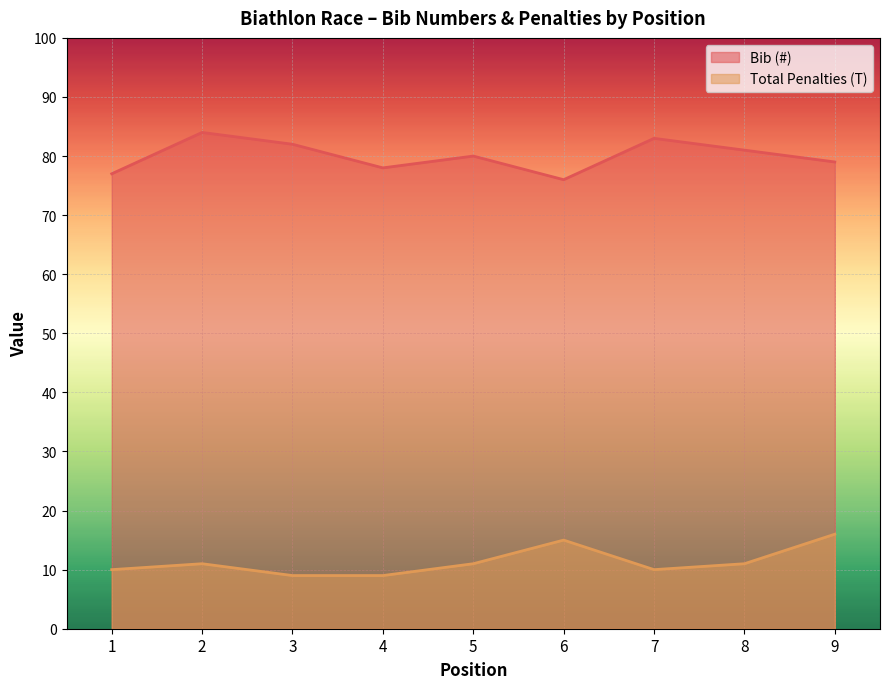

True or false: Bib (#) has more than 0 interior local peaks.

True